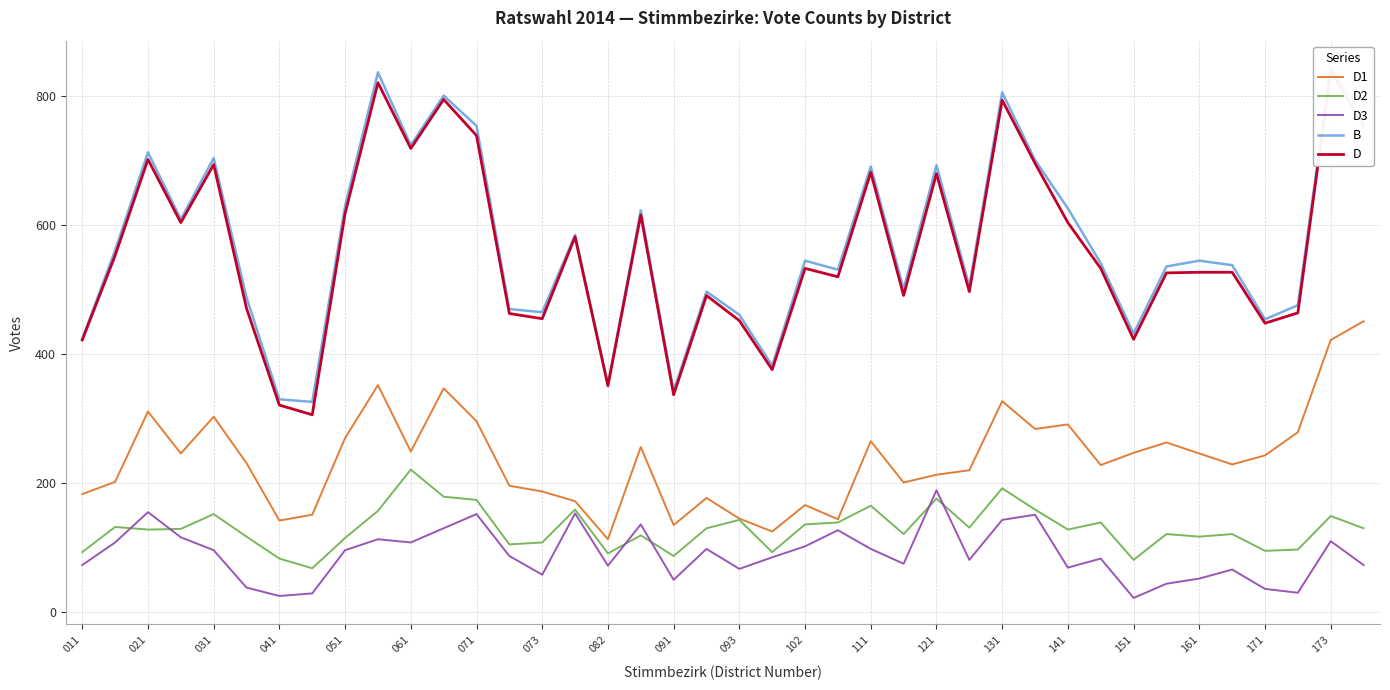

The D2 series shows 60 at 21. True or false?

False